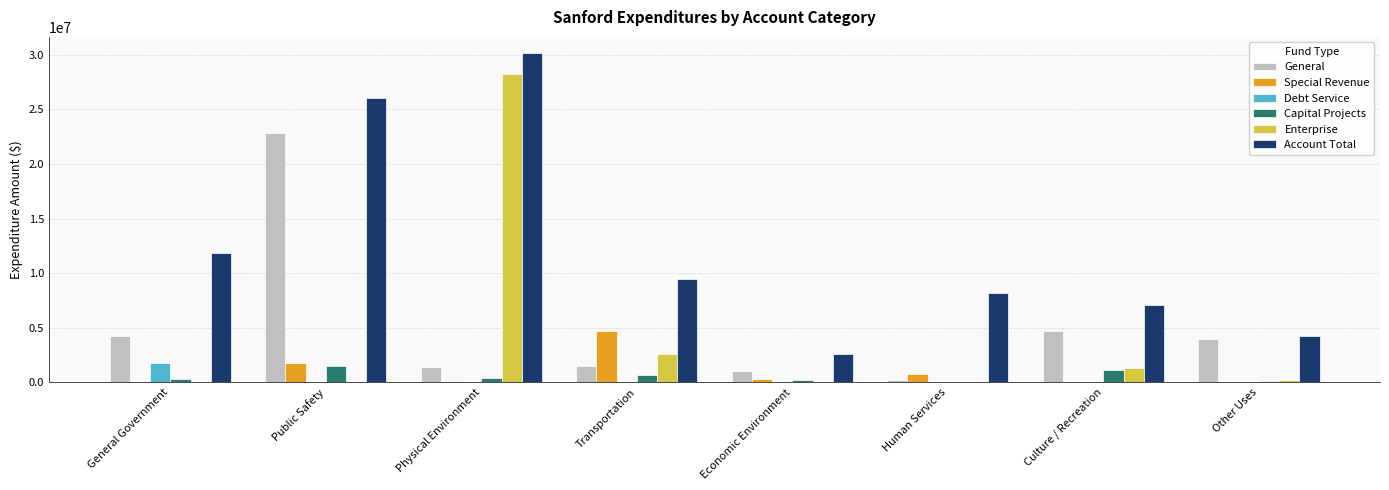

Count the number of categories in the chart.

8